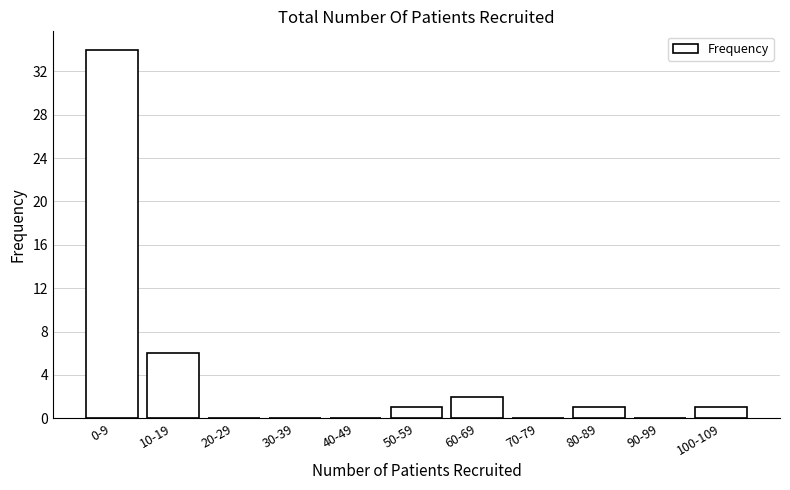

Reading right to left, extract all data points from this chart.

100-109=1	90-99=0	80-89=1	70-79=0	60-69=2	50-59=1	40-49=0	30-39=0	20-29=0	10-19=6	0-9=34